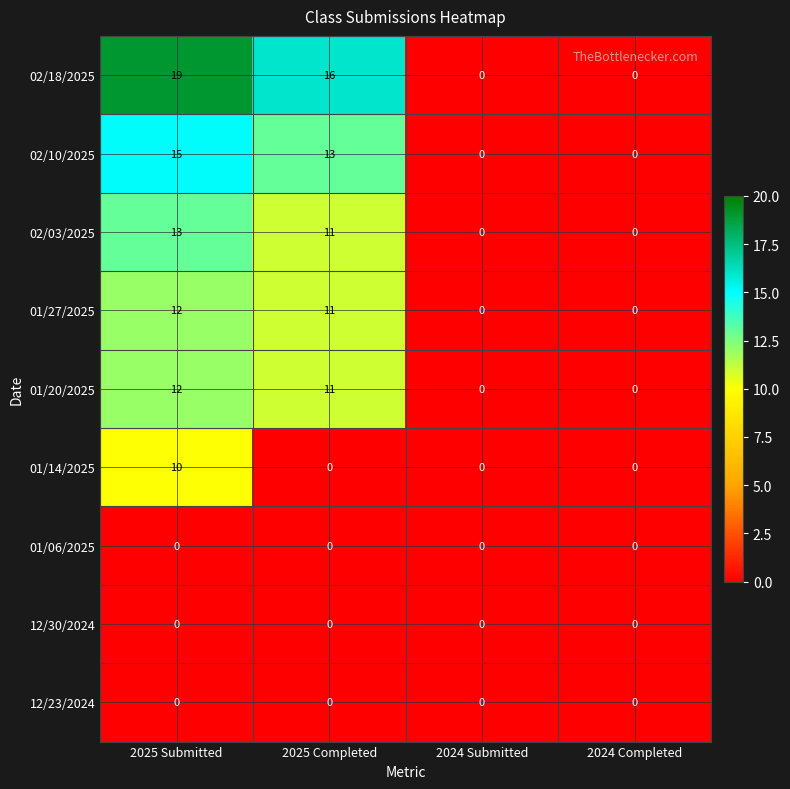

Which series has the widest spread of values?

02/18/2025